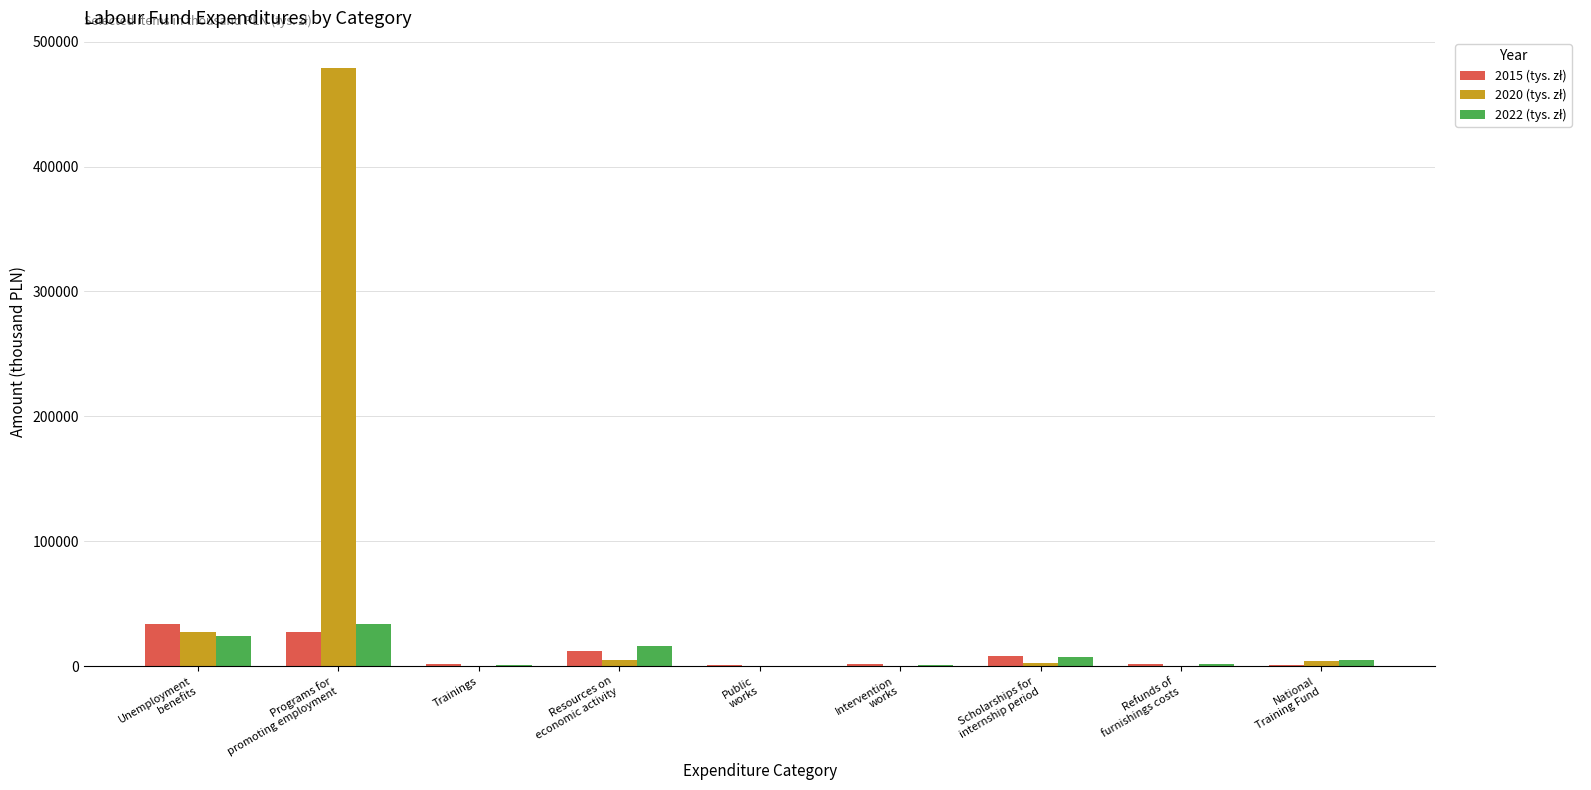

What is the maximum value shown in the chart?

479064.0